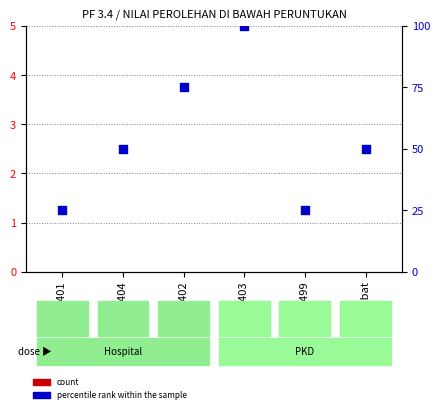

Which series reaches the maximum Y coordinate?

percentile rank within the sample